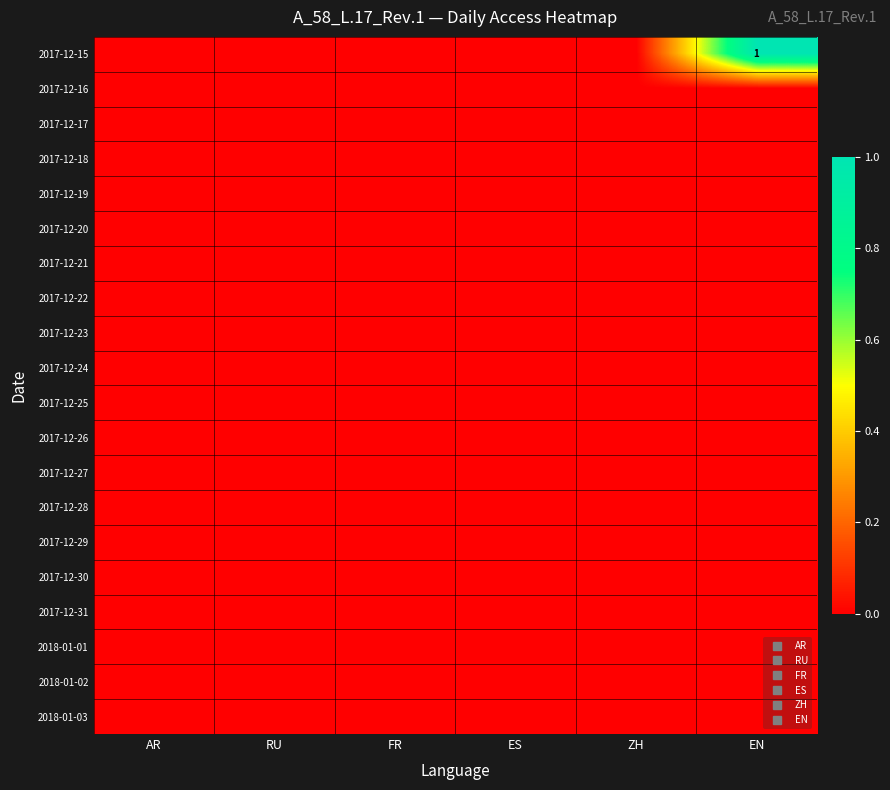

How many distinct data groups are displayed?

20